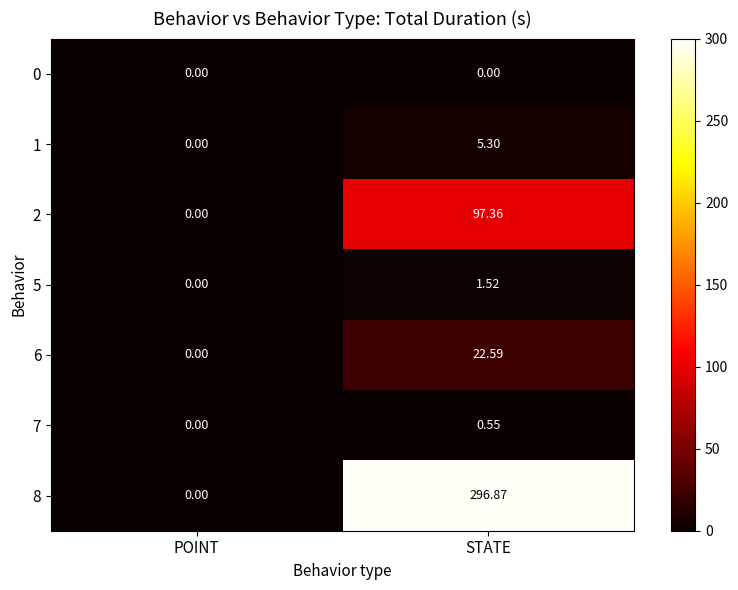

Rank the categories by 8 value from highest to lowest.

STATE, POINT